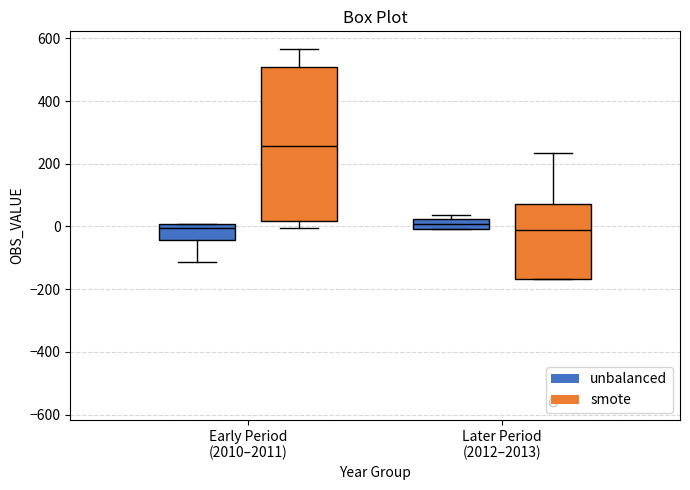

Comparing the boxes themselves (not the whiskers), which one is the tallest?

Early Period (2010–2011) (smote)